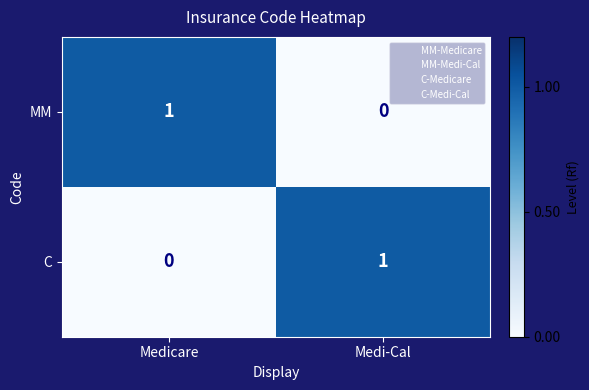

Which category has the highest value in the C series?

Medi-Cal